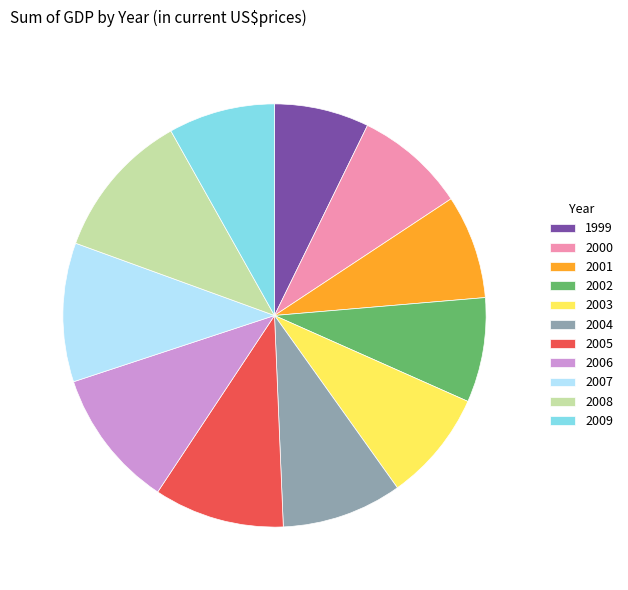

Combined, do 2004 and 2000 account for over 50%?

No